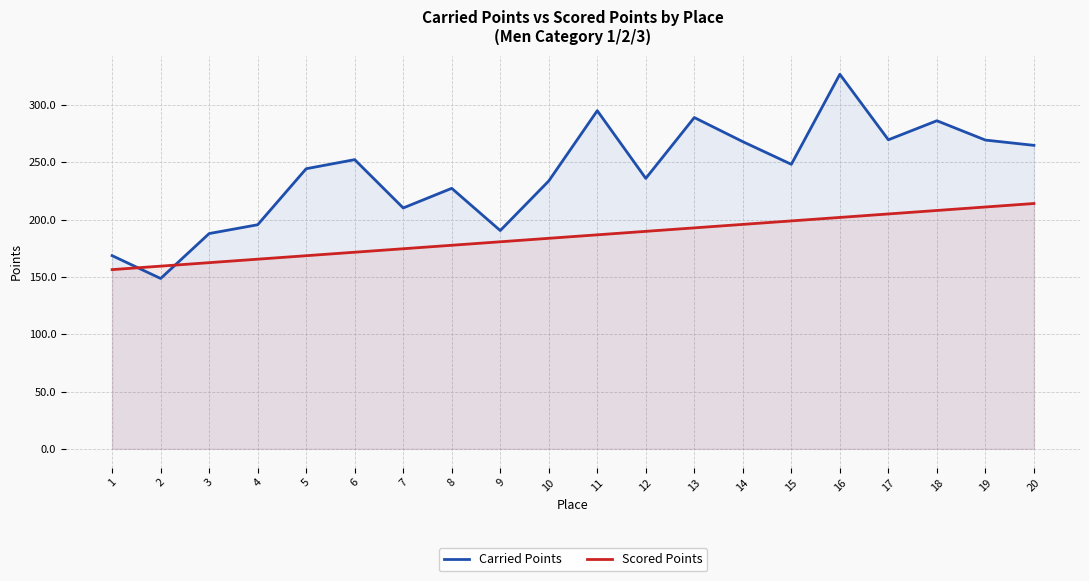

In Carried Points, how many points are lower than both neighbors (excluding endpoints)?

6